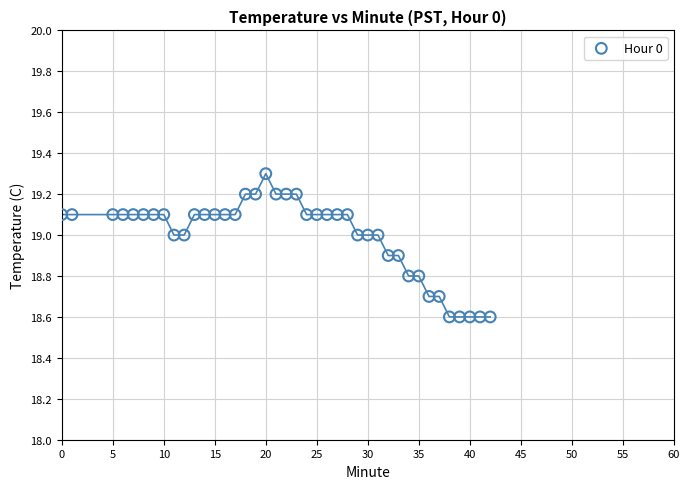

What is the range of X values (max minus min)?

42.0